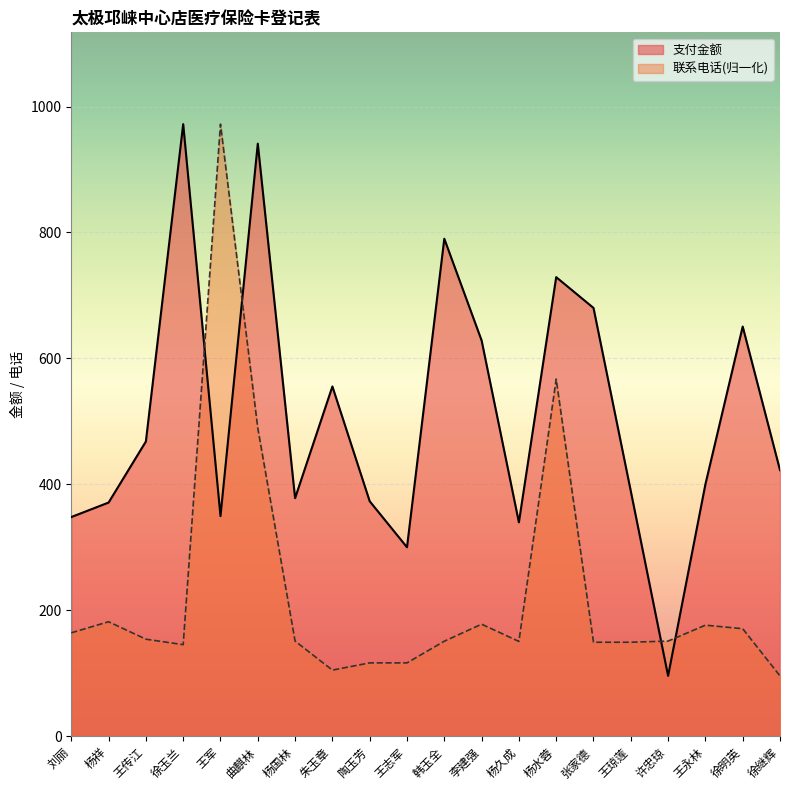

What is the value of the 联系电话 point at the 19th from the left?

170.7